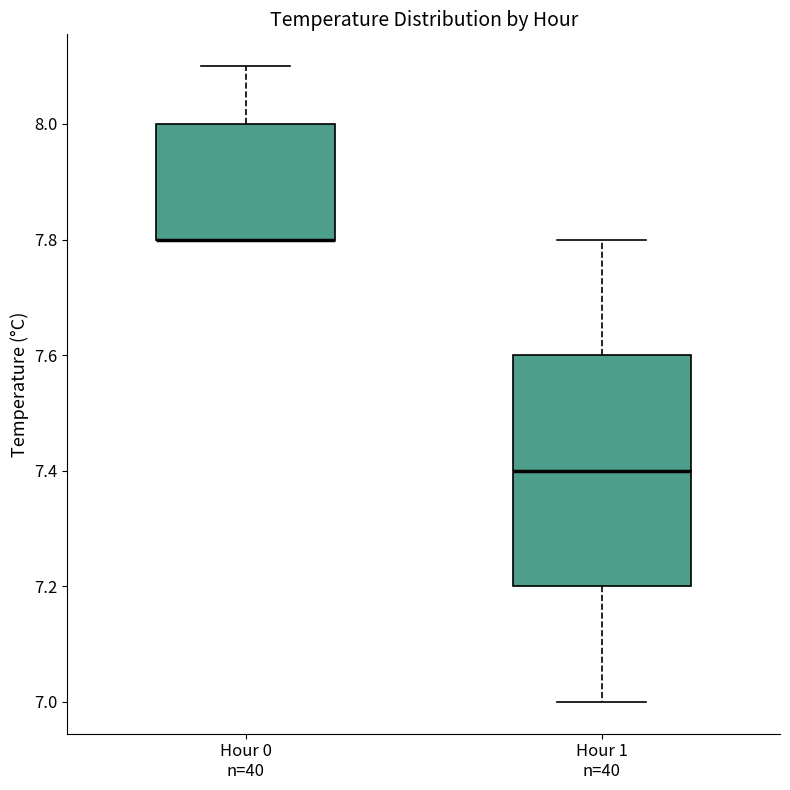

Where is the upper edge of the box for Hour 0 n=40 on the y-axis? The values are not printed on the chart, so give them approximately, as read against the axis.

8.0